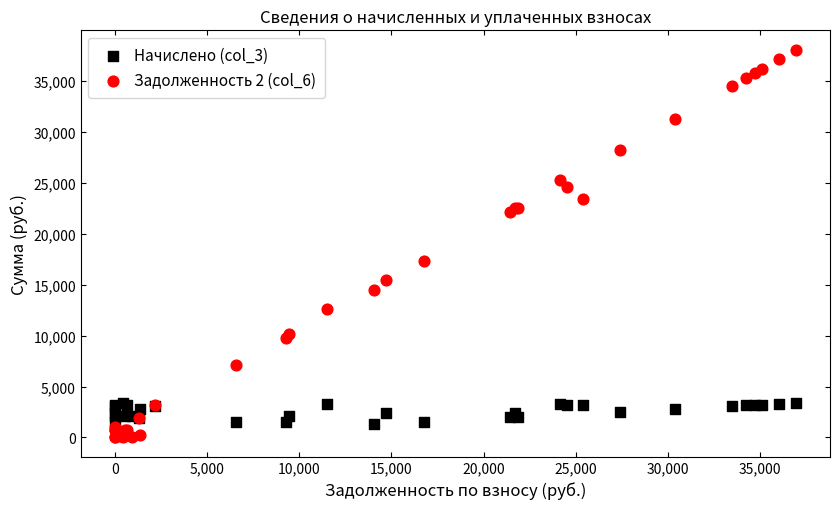

Across all series, what Y value is closest to 19035?

17281.9